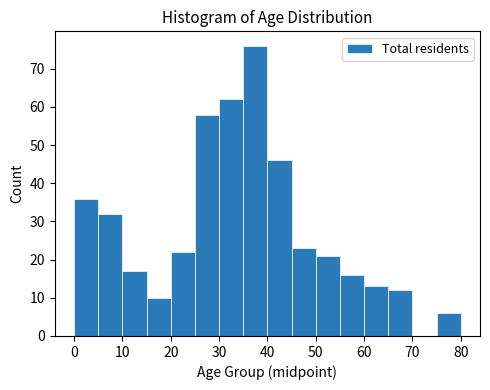

Reading left to right, transcribe this chart: for each bar, give the range it covers on the x-axis and its height. The values are not printed on the chart, so give them approximately, as read against the axis.

0 to 5: 36
5 to 10: 32
10 to 15: 17
15 to 20: 10
20 to 25: 22
25 to 30: 58
30 to 35: 62
35 to 40: 76
40 to 45: 46
45 to 50: 23
50 to 55: 21
55 to 60: 16
60 to 65: 13
65 to 70: 12
70 to 75: 0
75 to 80: 6